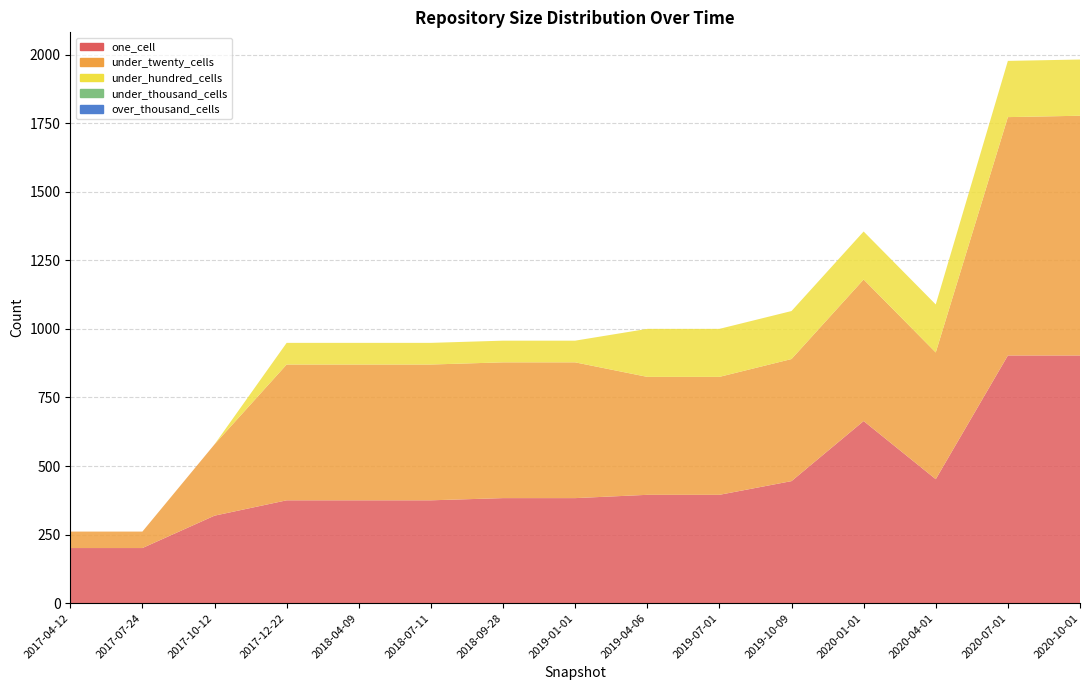

Reading left to right, transcribe all the data shown in this chart.

one_cell: 2017-04-12=201	2017-07-24=201	2017-10-12=319	2017-12-22=375	2018-04-09=375	2018-07-11=375	2018-09-28=383	2019-01-01=383	2019-04-06=395	2019-07-01=395	2019-10-09=445	2020-01-01=664	2020-04-01=452	2020-07-01=903	2020-10-01=903
under_twenty_cells: 2017-04-12=60	2017-07-24=60	2017-10-12=260	2017-12-22=495	2018-04-09=495	2018-07-11=495	2018-09-28=495	2019-01-01=495	2019-04-06=430	2019-07-01=430	2019-10-09=445	2020-01-01=516	2020-04-01=462	2020-07-01=869	2020-10-01=874
under_hundred_cells: 2017-04-12=0	2017-07-24=0	2017-10-12=0	2017-12-22=79	2018-04-09=79	2018-07-11=79	2018-09-28=79	2019-01-01=79	2019-04-06=175	2019-07-01=175	2019-10-09=175	2020-01-01=175	2020-04-01=175	2020-07-01=205	2020-10-01=205
under_thousand_cells: 2017-04-12=0	2017-07-24=0	2017-10-12=0	2017-12-22=0	2018-04-09=0	2018-07-11=0	2018-09-28=0	2019-01-01=0	2019-04-06=0	2019-07-01=0	2019-10-09=0	2020-01-01=0	2020-04-01=0	2020-07-01=0	2020-10-01=0
over_thousand_cells: 2017-04-12=0	2017-07-24=0	2017-10-12=0	2017-12-22=0	2018-04-09=0	2018-07-11=0	2018-09-28=0	2019-01-01=0	2019-04-06=0	2019-07-01=0	2019-10-09=0	2020-01-01=0	2020-04-01=0	2020-07-01=0	2020-10-01=0